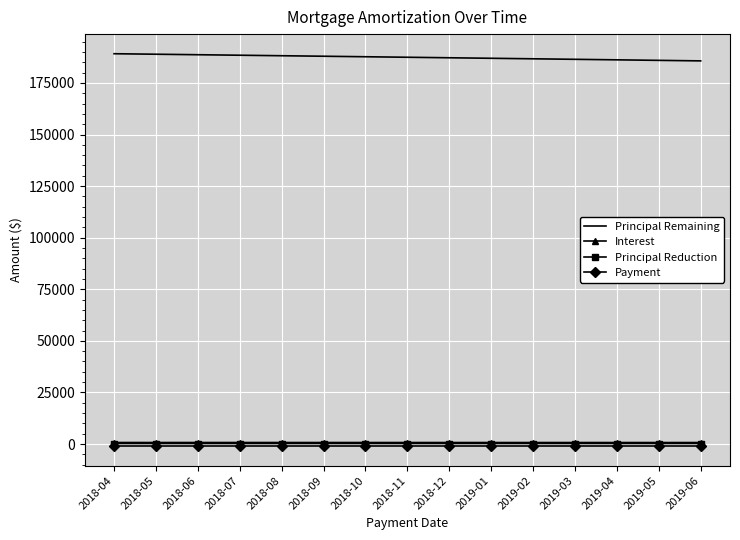

The value of Principal Remaining at 2019-06 is 185682.3. True or false?

True